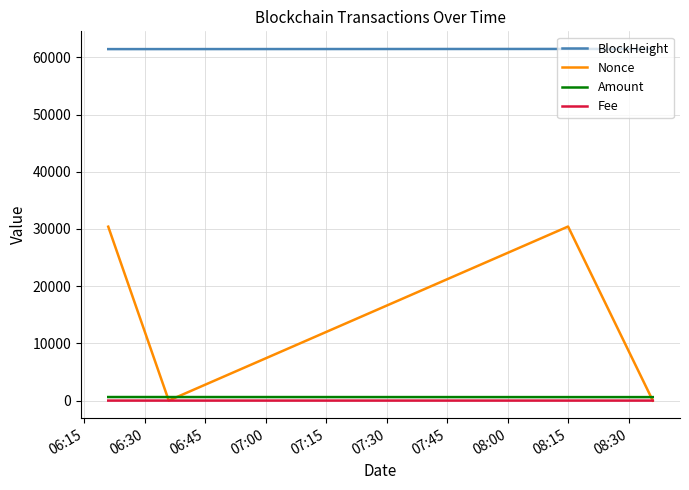

True or false: Fee and BlockHeight cross at least once.

False